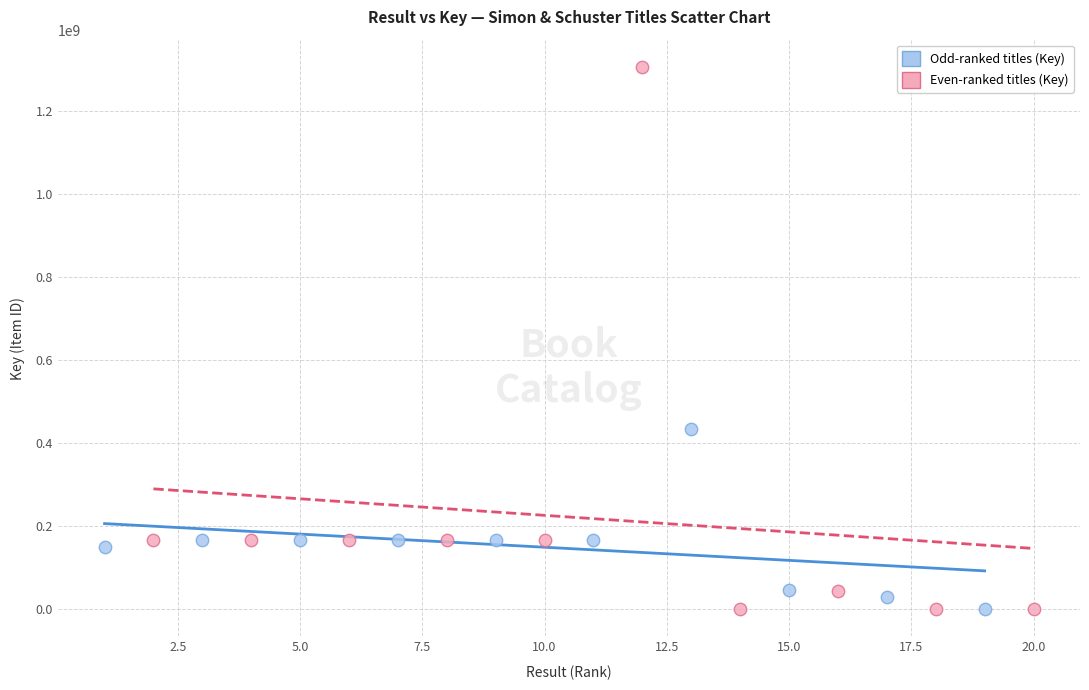

What are all the series names shown in the legend?

Odd-ranked titles (Key), Even-ranked titles (Key)